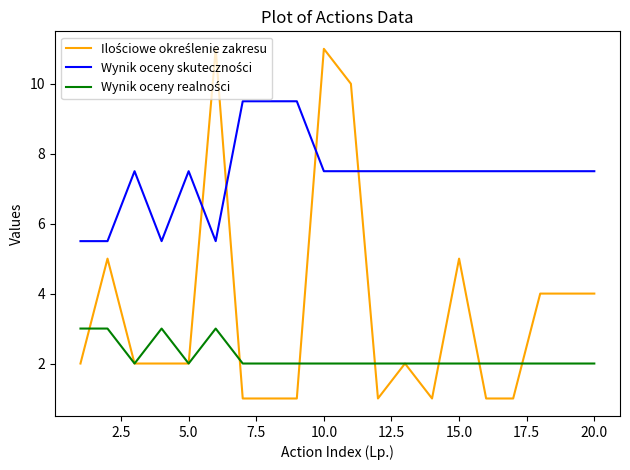

What is the maximum value shown in the chart?

11.0